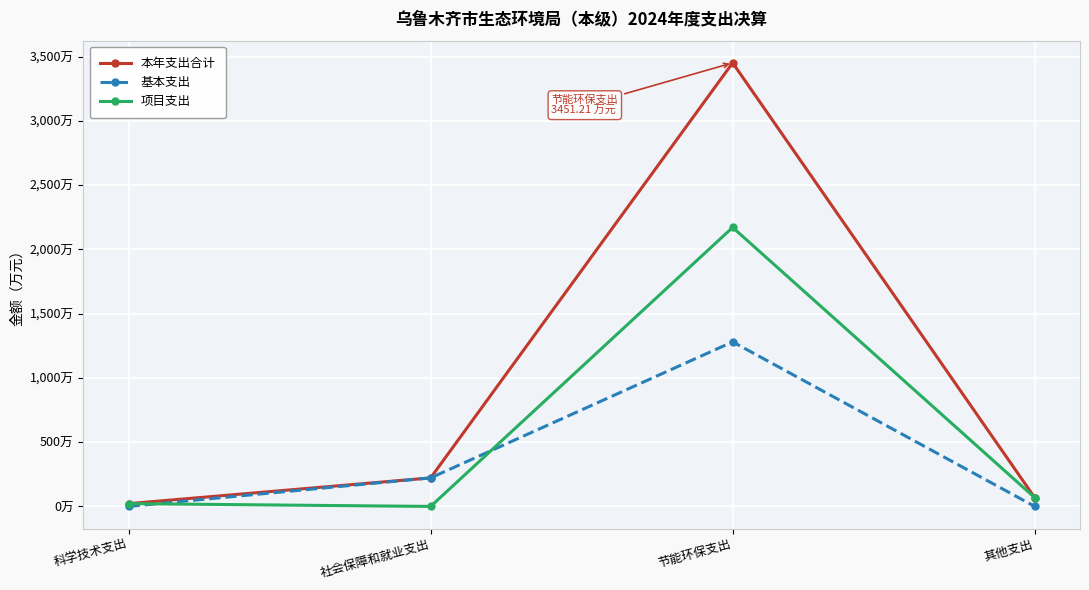

What is the label of the 2nd point from the left?

社会保障和就业支出